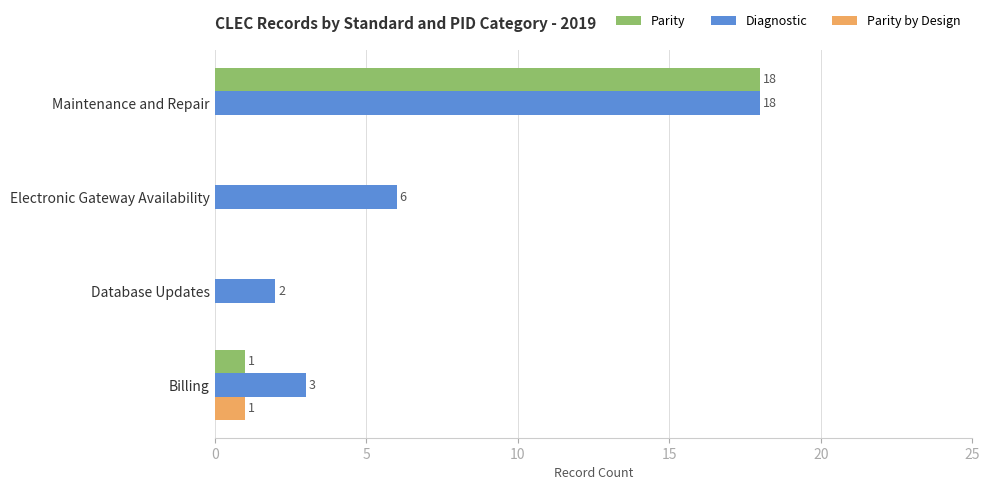

What is the sum of all Parity values?

19